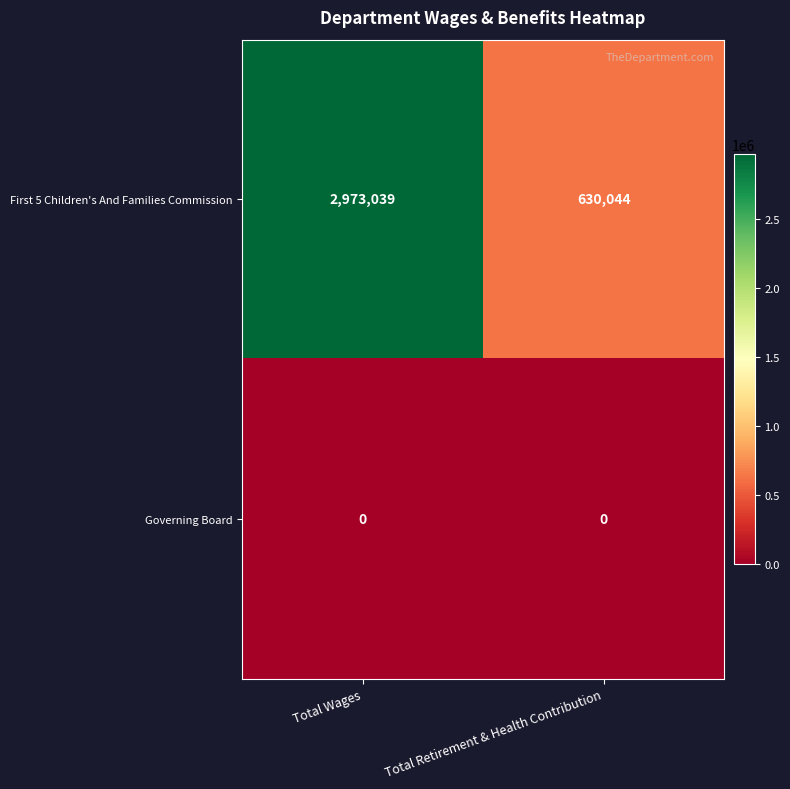

At which category is the sum across all series the highest?

Total Wages